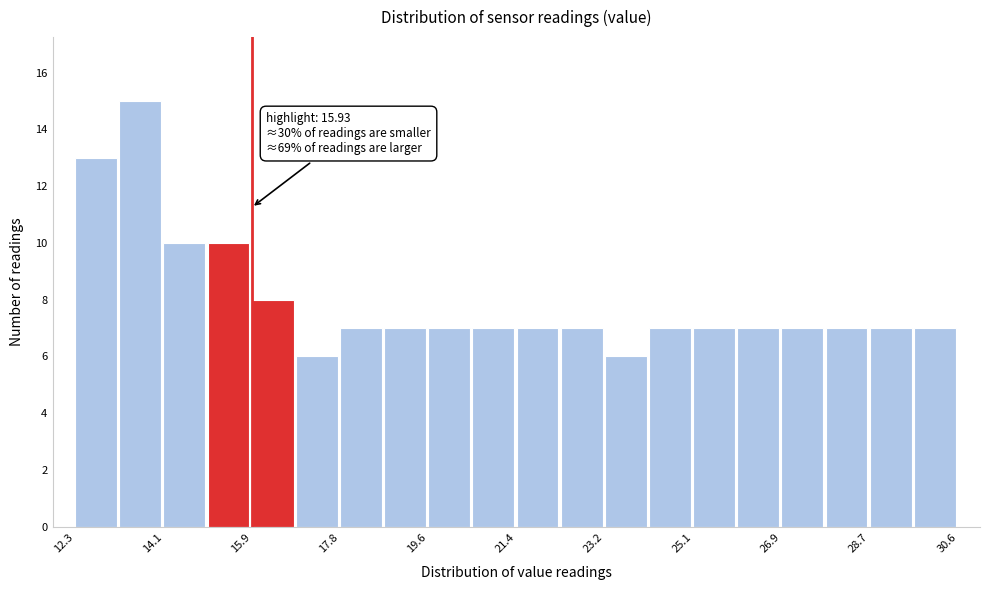

Over which range of the x-axis is the bar tallest?

13.2 to 14.2